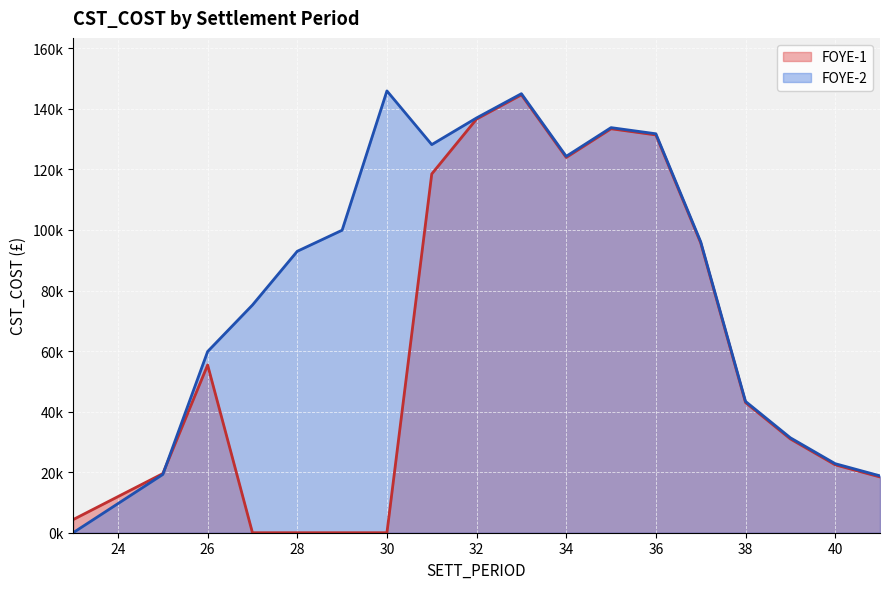

The chart shows a value of 196644.1 at 40. True or false?

False